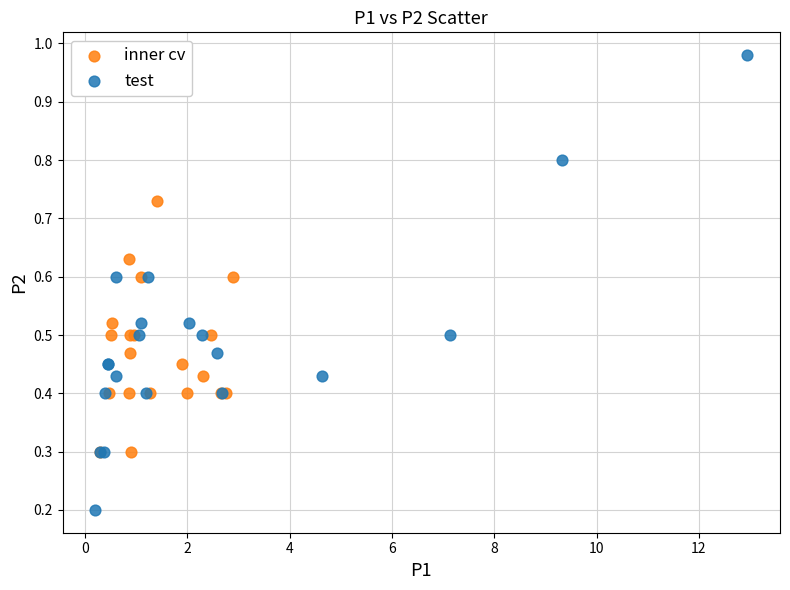

Which series has the widest spread of Y values?

test